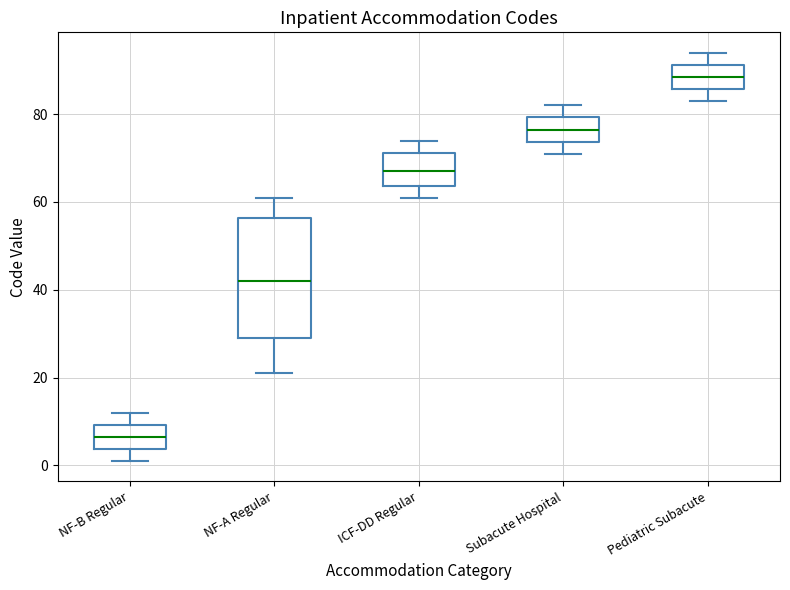

Where does the median line of the box for ICF-DD Regular sit on the y-axis? The values are not printed on the chart, so give them approximately, as read against the axis.

68